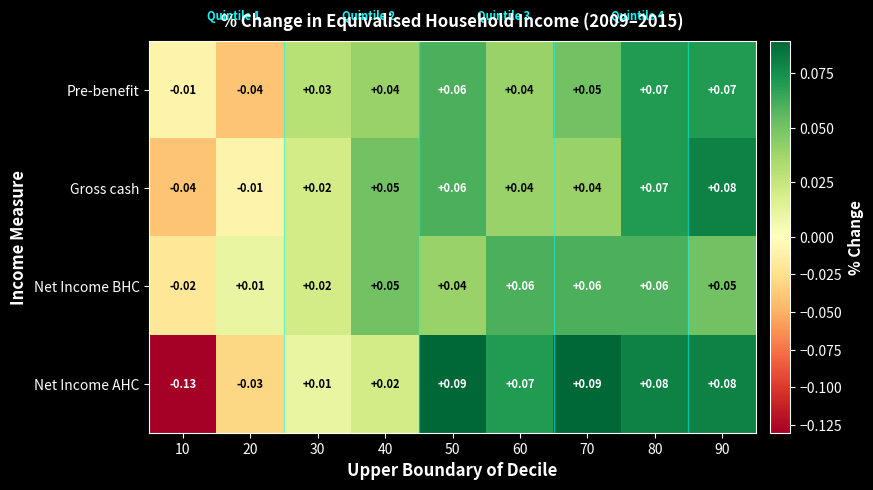

Which series has the largest range (max minus min)?

Net Income AHC